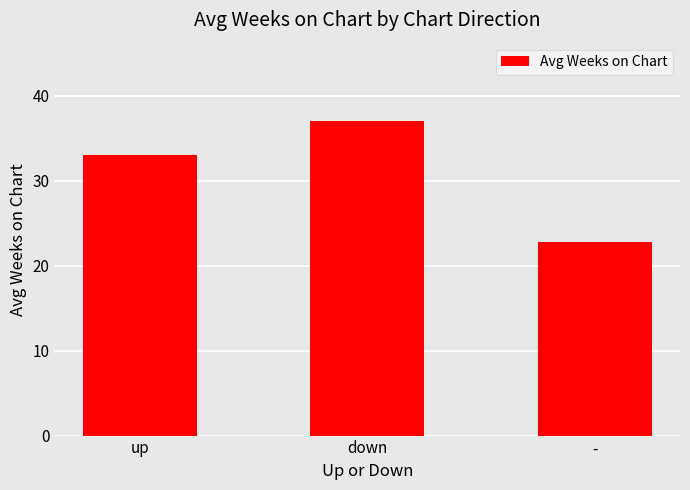

Between up and -, which is larger?

up